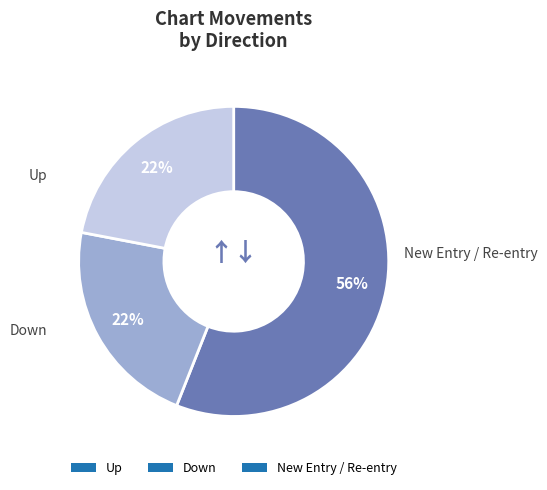

Which category has the biggest portion of the pie?

Up